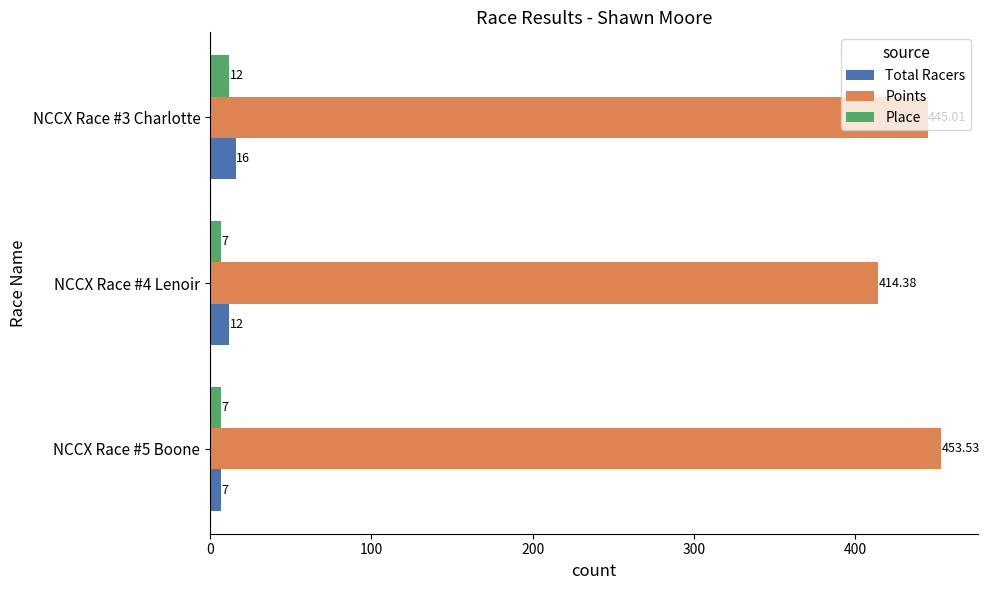

How many data points does each series have?

3